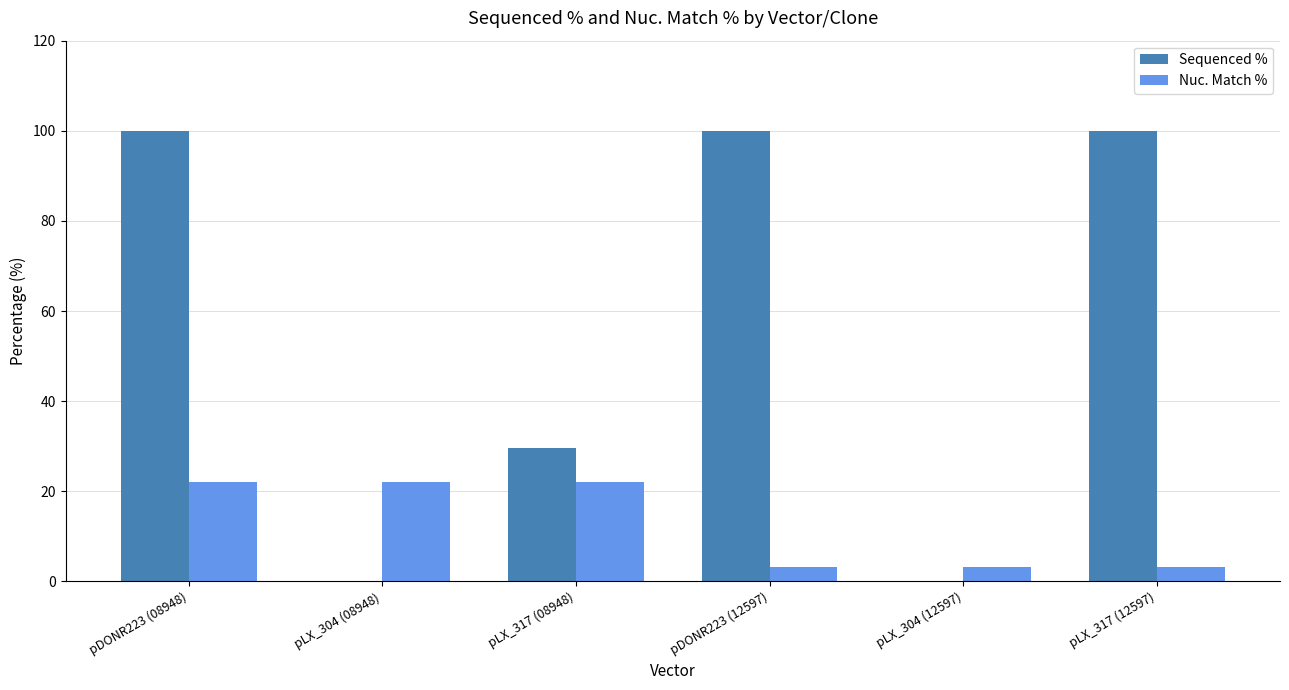

True or false: Sequenced % has a value of 100.0 at pDONR223 (12597).

True